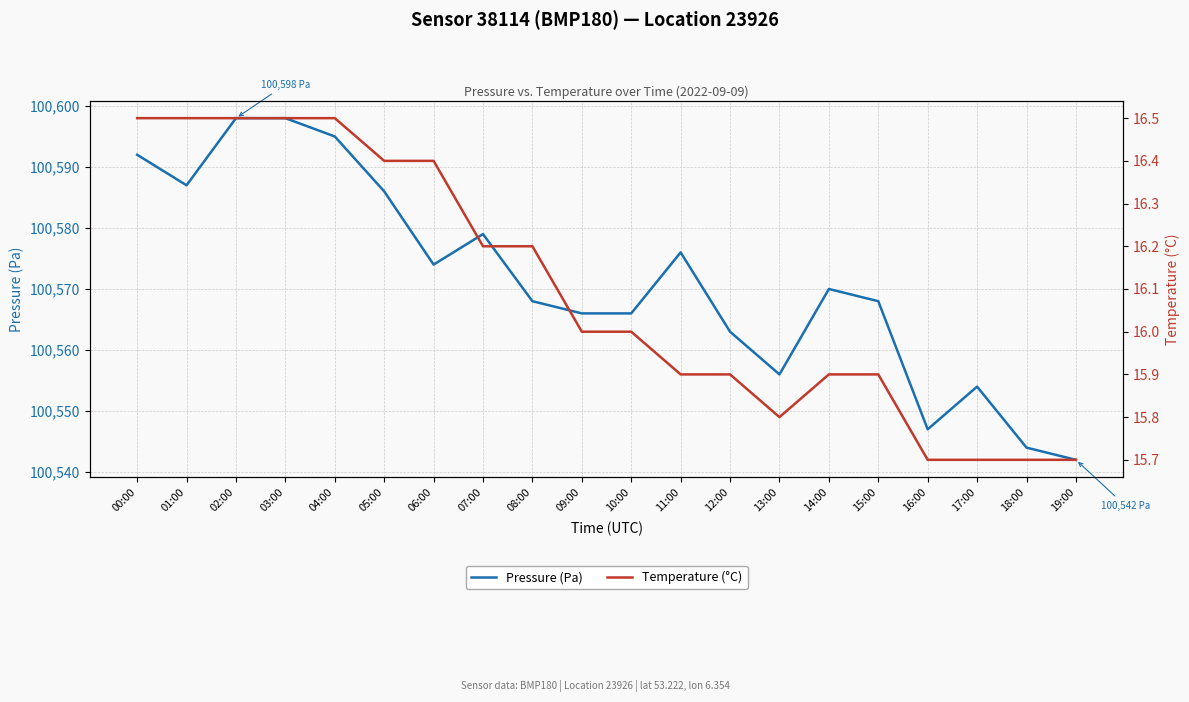

What is the maximum value shown in the chart?

100598.0